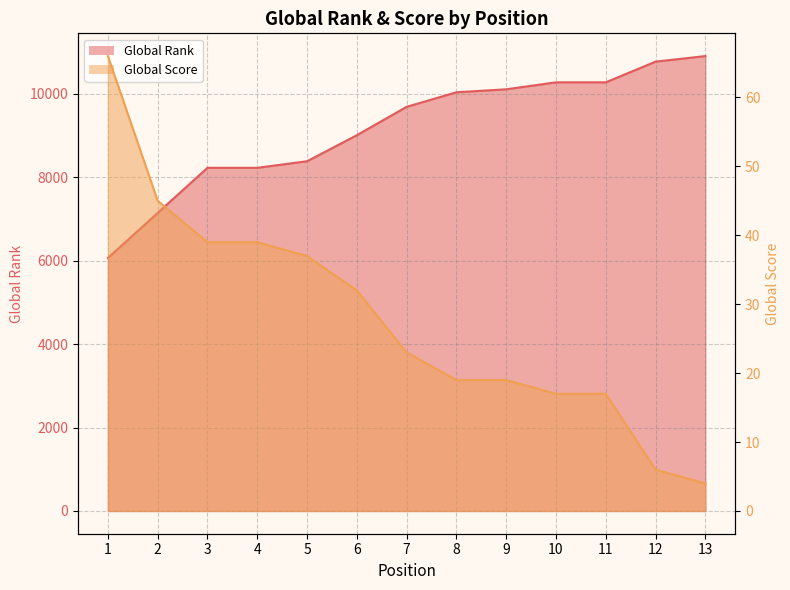

What is the average value of the Global Rank series?

9159